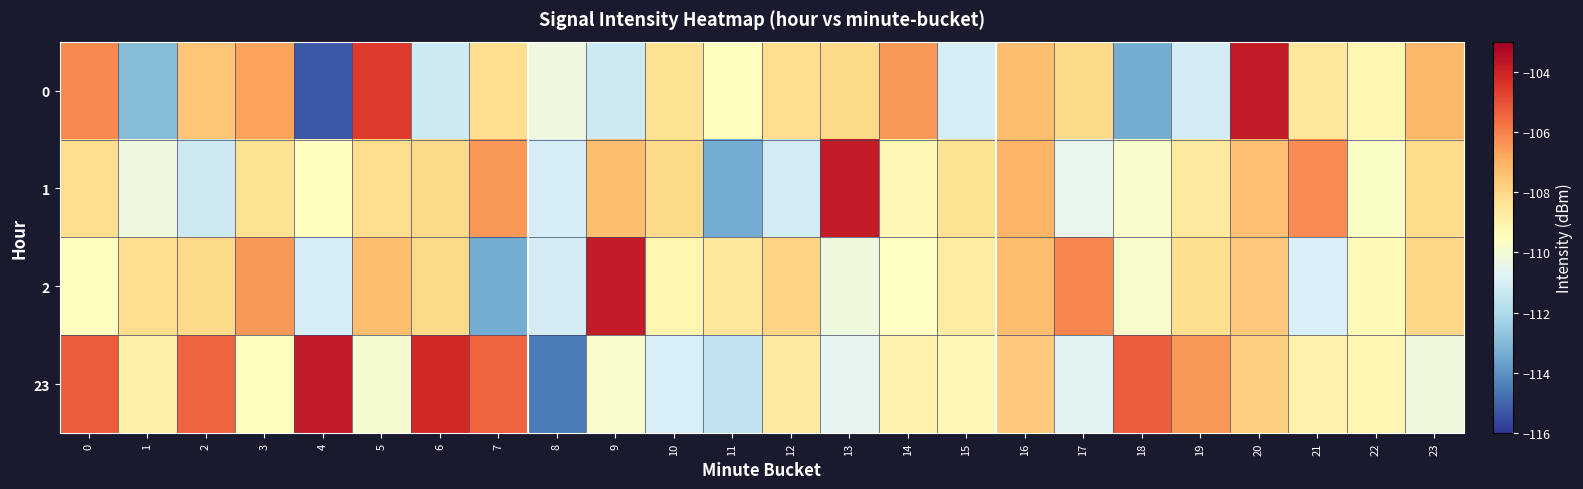

What is the difference between the highest and lowest values at 16?

0.5